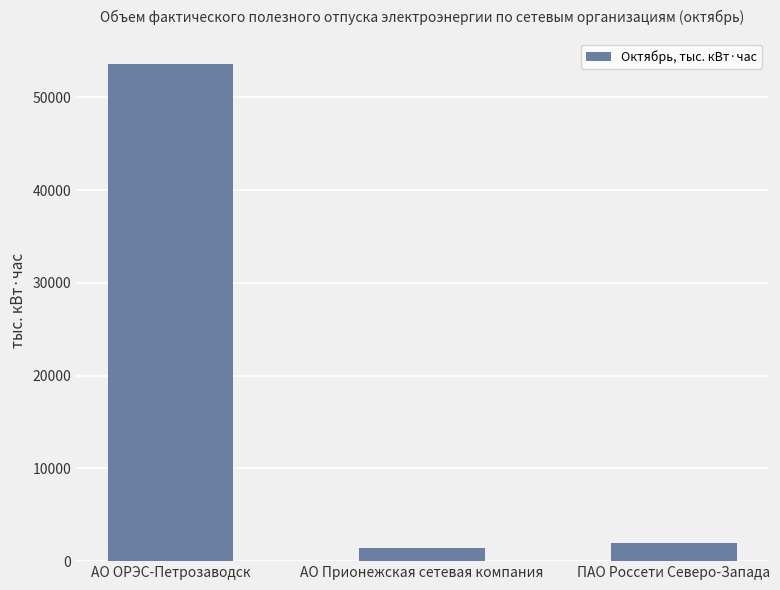

What is the label of the 1st bar from the left?

АО ОРЭС-Петрозаводск